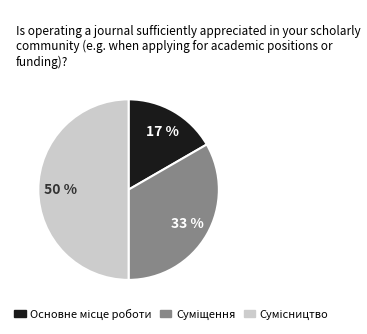

To the nearest percent, what is the average slice percentage?

33%